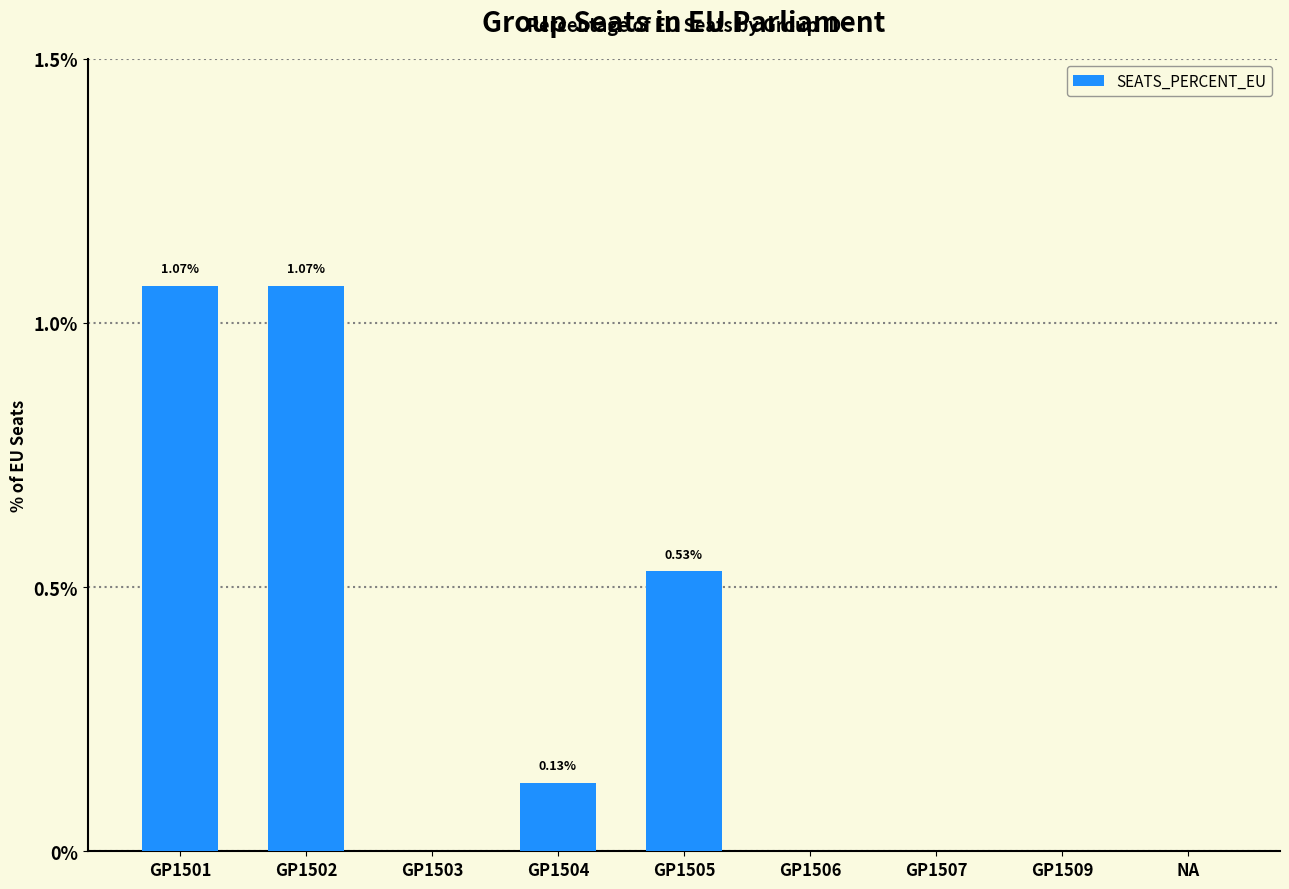

What is the change in value from GP1502 to GP1507?

-1.1